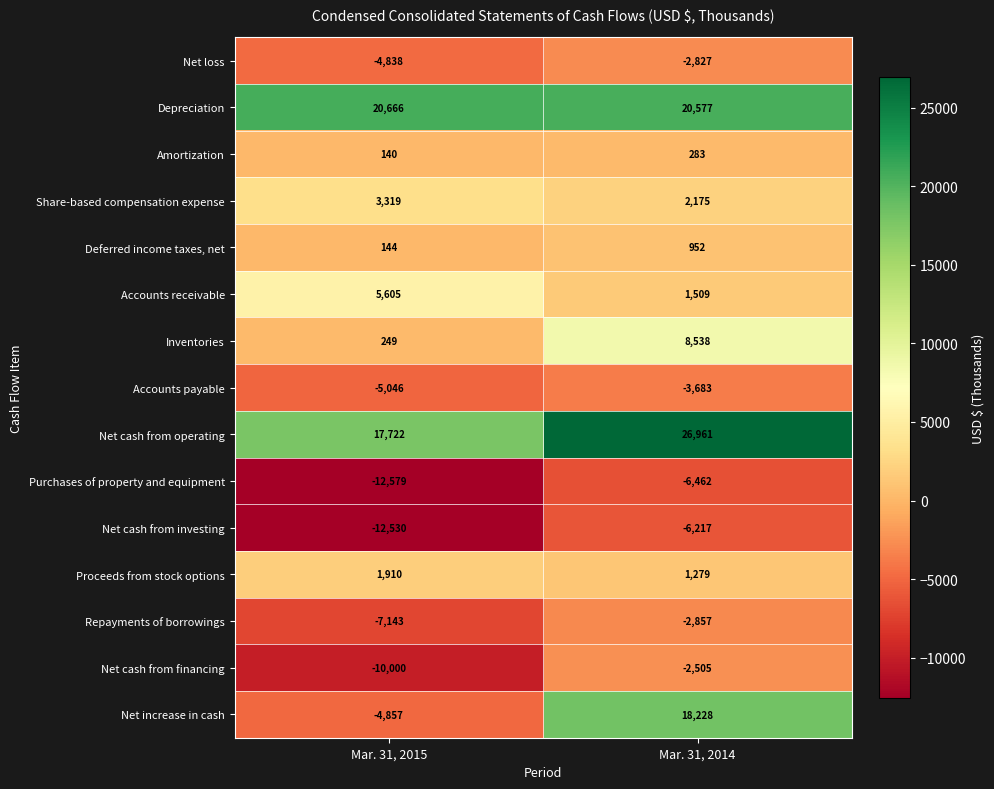

Reading right to left, list all the values displayed in this chart.

Net loss: -2827	-4838
Depreciation: 20577	20666
Amortization: 283	140
Share-based compensation expense: 2175	3319
Deferred income taxes, net: 952	144
Accounts receivable: 1509	5605
Inventories: 8538	249
Accounts payable: -3683	-5046
Net cash from operating: 26961	17722
Purchases of property and equipment: -6462	-12579
Net cash from investing: -6217	-12530
Proceeds from stock options: 1279	1910
Repayments of borrowings: -2857	-7143
Net cash from financing: -2505	-10000
Net increase in cash: 18228	-4857